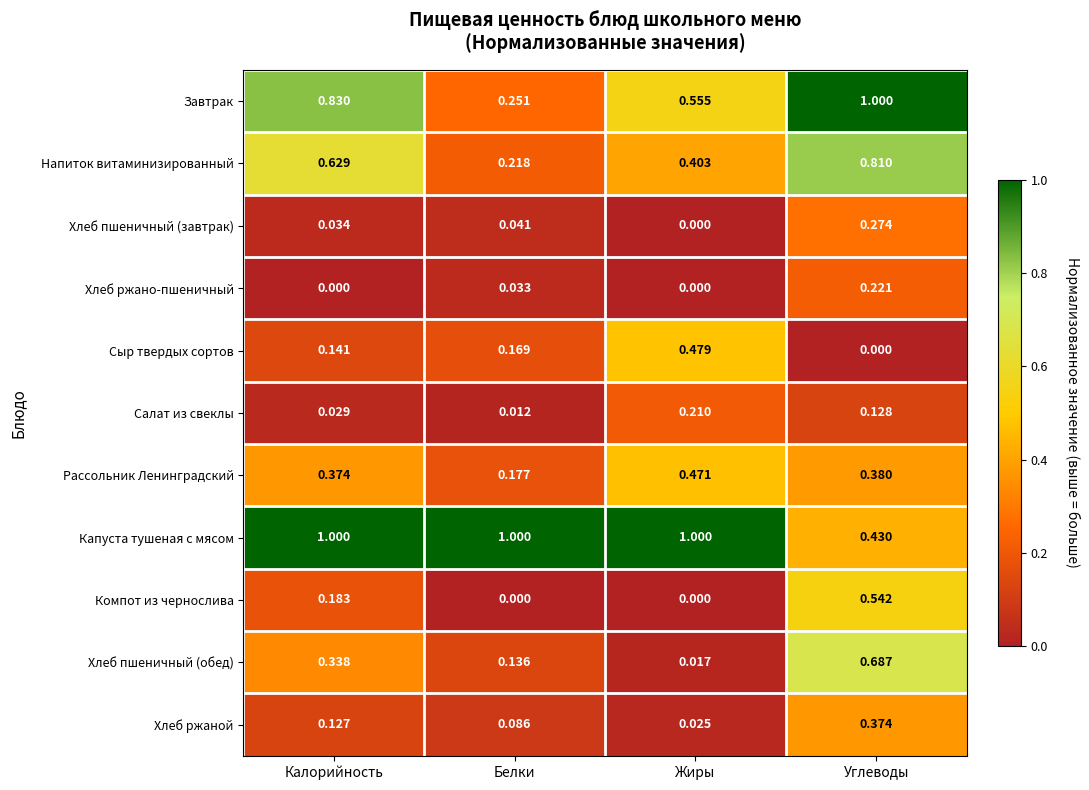

Which series has the widest spread of values?

Завтрак